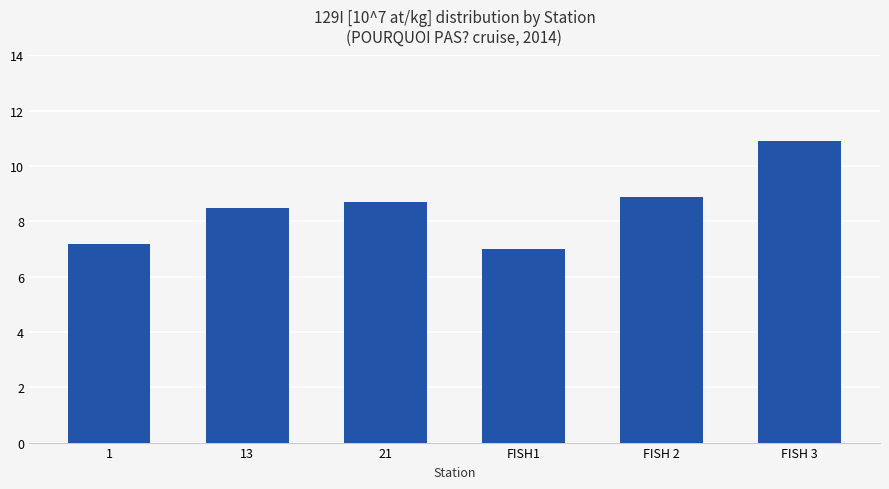

What is the difference between the maximum and second lowest values?

3.7